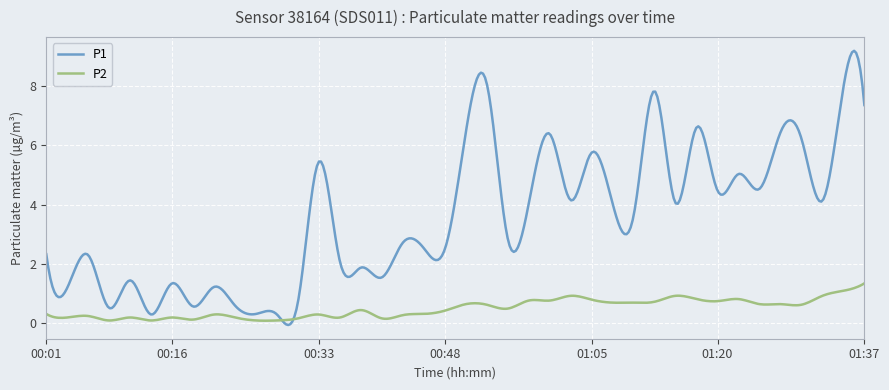

What is the maximum value shown in the chart?

9.2